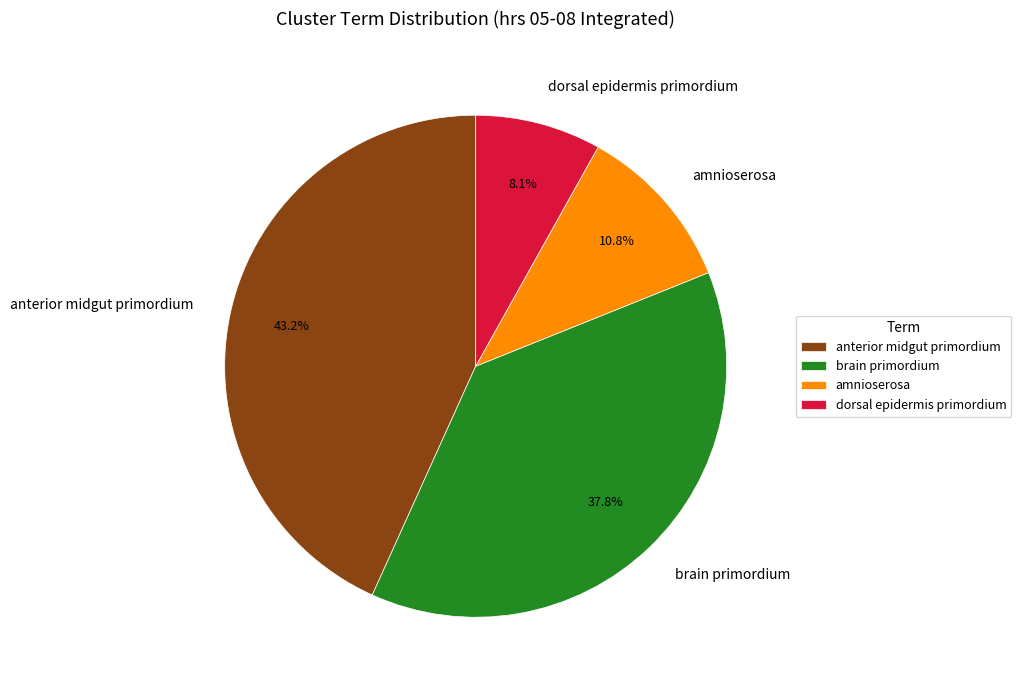

Is it true that amnioserosa is 5% of the pie?

False